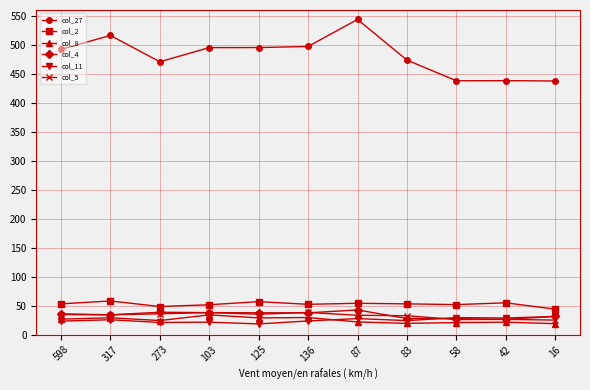

True or false: col_27 has a value of 497.1 at 136.

True